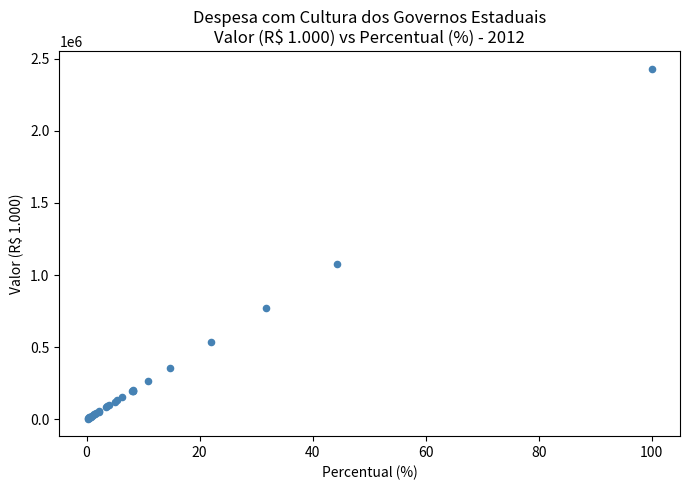

What Y value in the scatter plot is closest to 1217591?

1079054.6